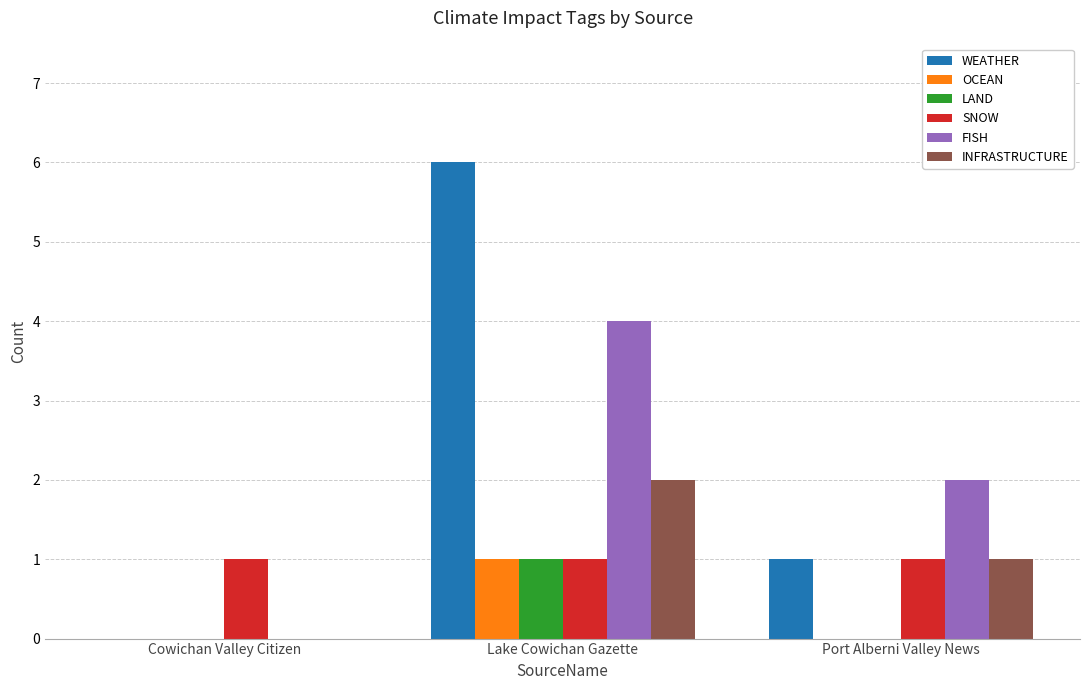

How many categories are shown in the chart?

3